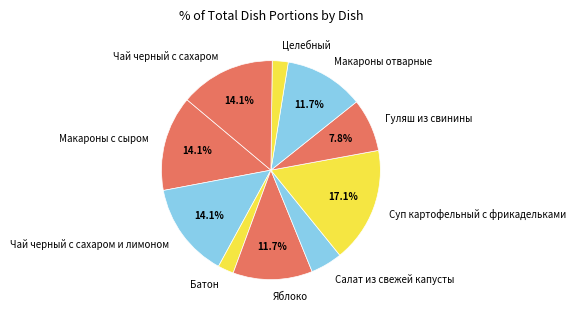

Approximately how many times larger is the value at Чай черный с сахаром compared to Чай черный с сахаром и лимоном?

1.0